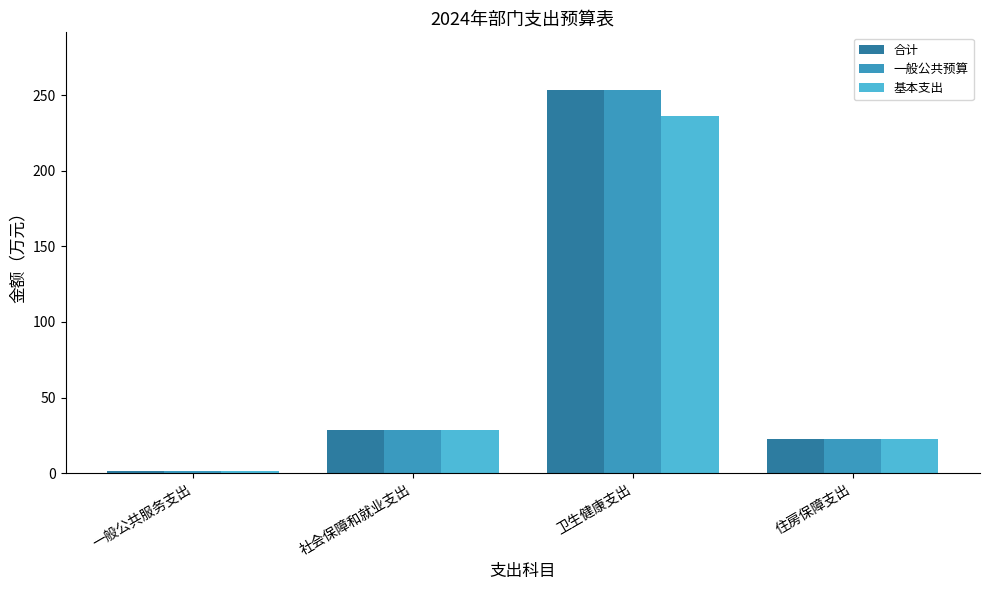

What is the sum of the 基本支出 values at 卫生健康支出 and 社会保障和就业支出?

265.4